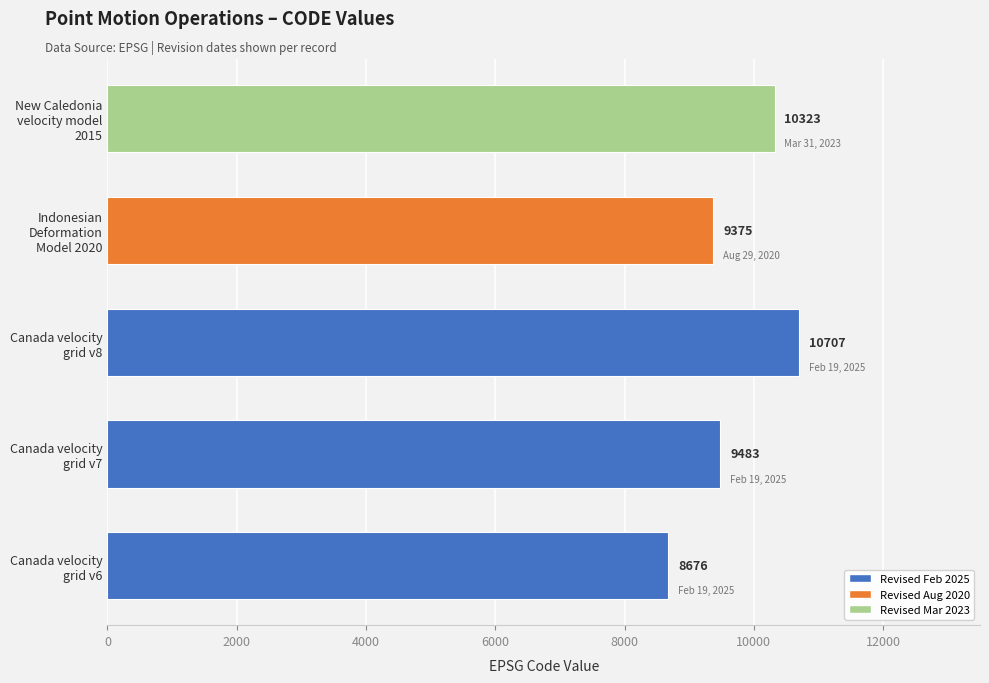

What is the average value?

9713